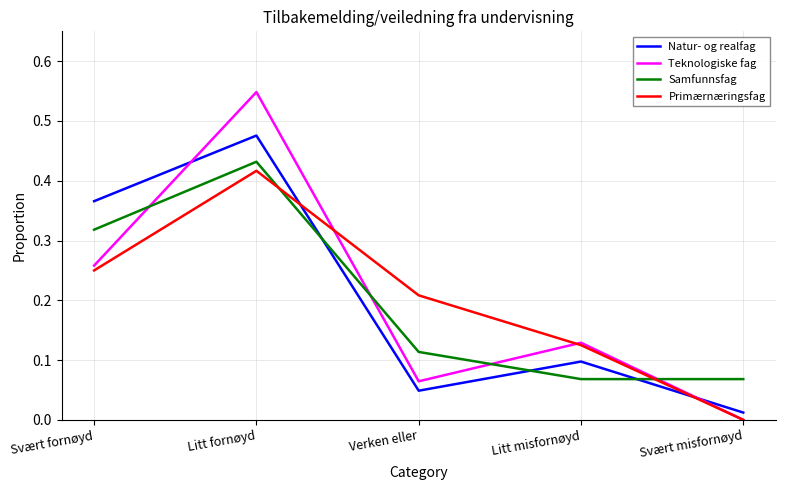

Which label corresponds to the smallest value in the chart?

Svært misfornøyd